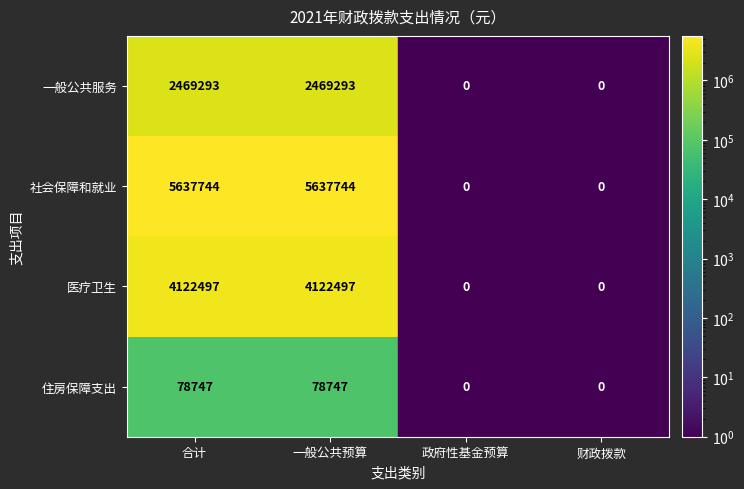

How many data points does each series have?

4